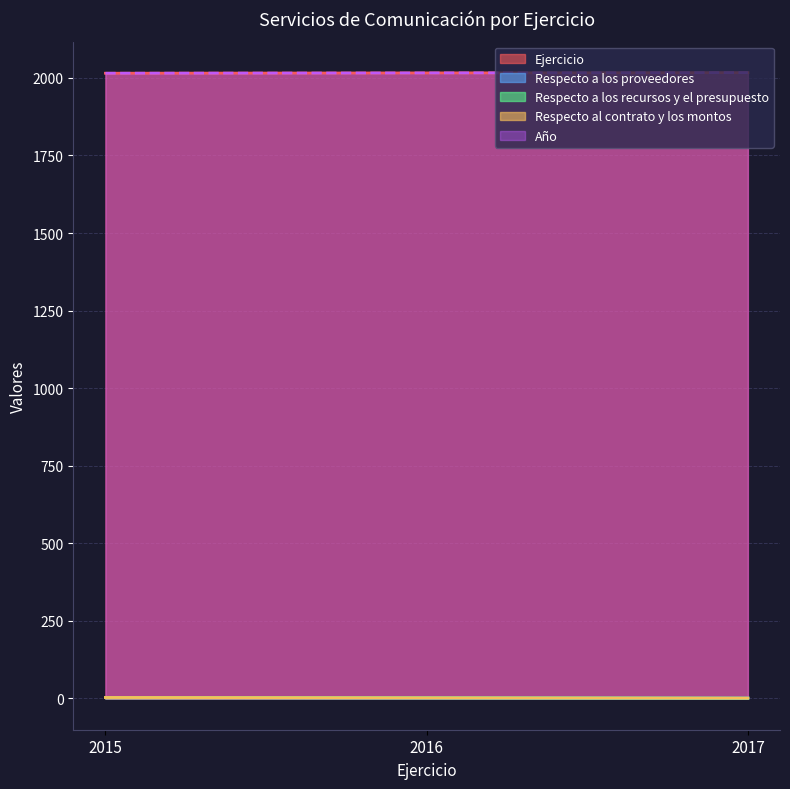

How many lines are shown in the chart?

5